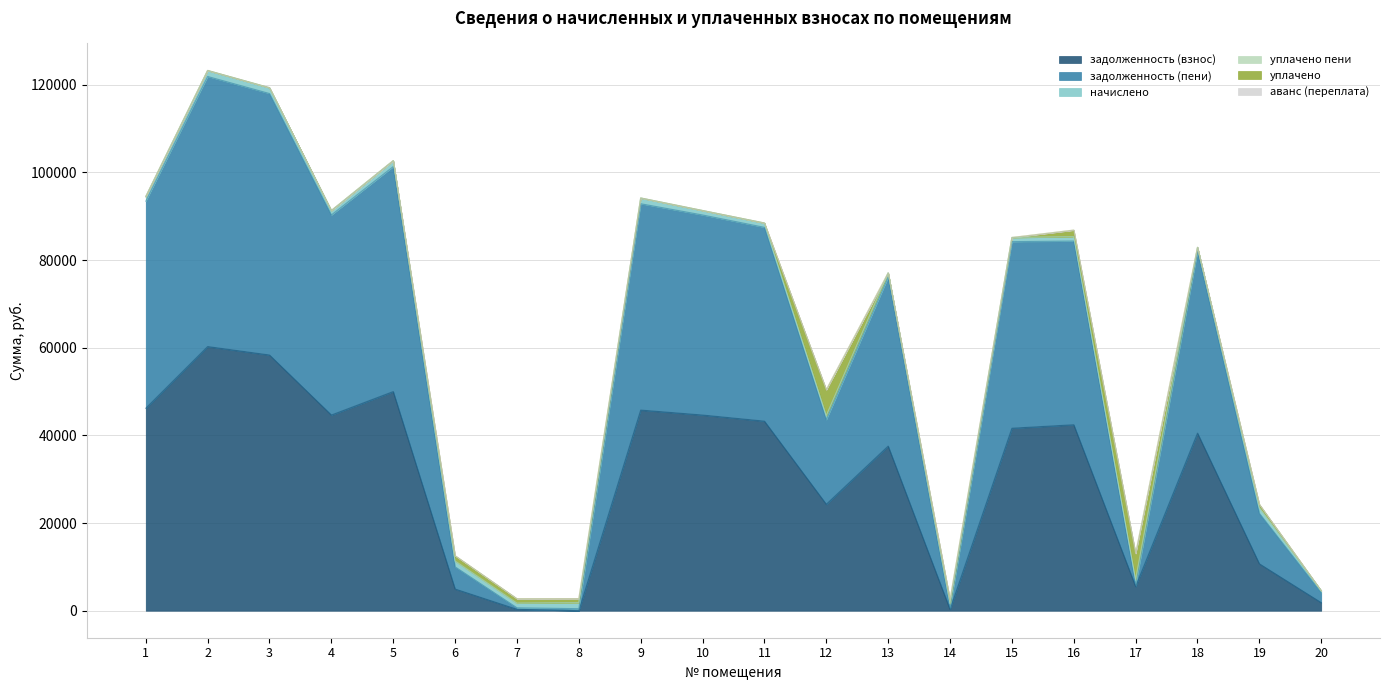

At which category is the sum across all series the highest?

2